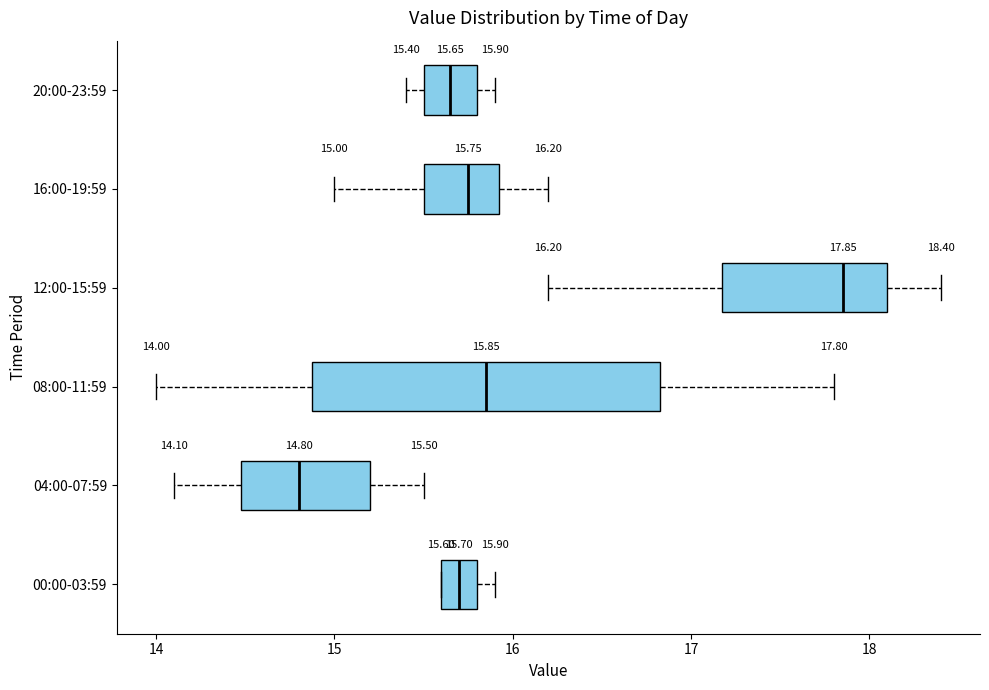

Which box's median line is the furthest to the right?

12:00-15:59